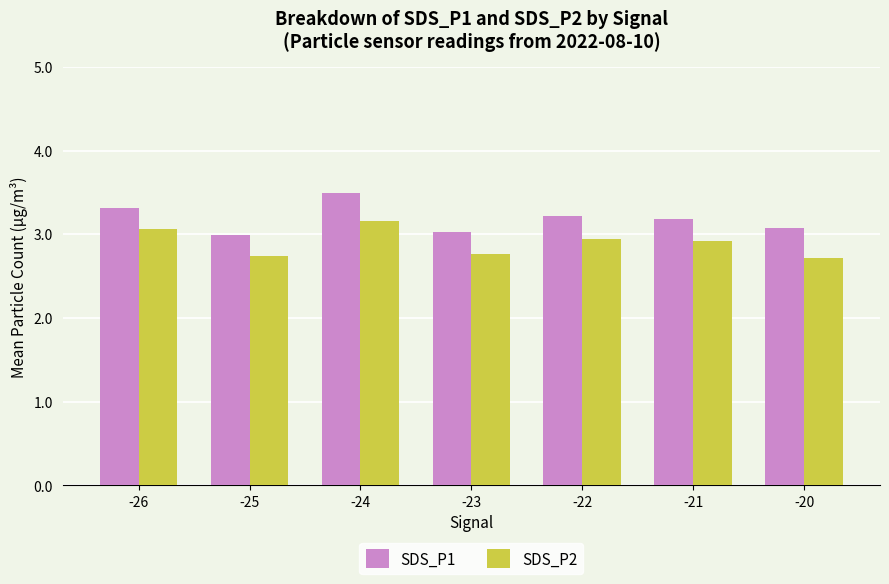

What are all the series names shown in the legend?

SDS_P1, SDS_P2